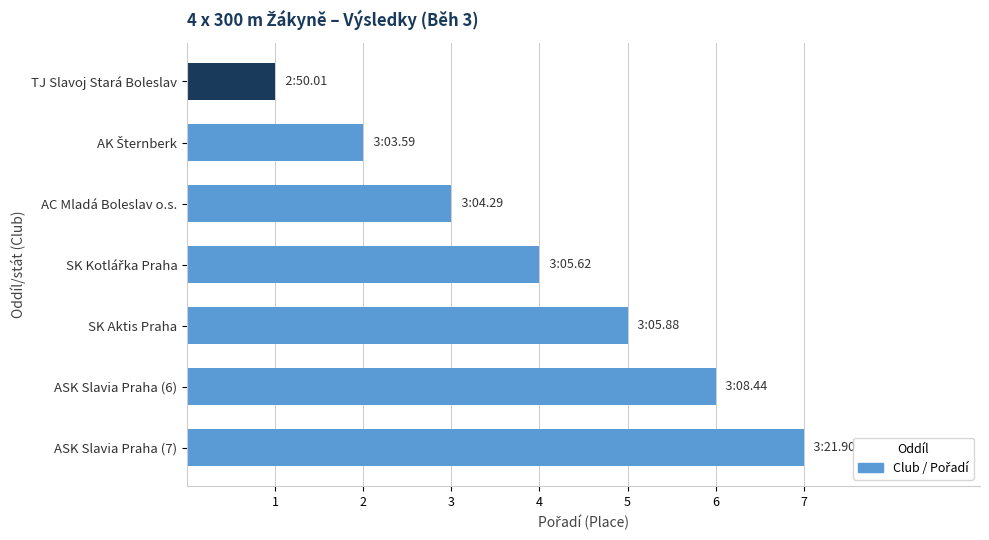

What is the label of the 5th bar from the bottom?

AC Mladá Boleslav o.s.